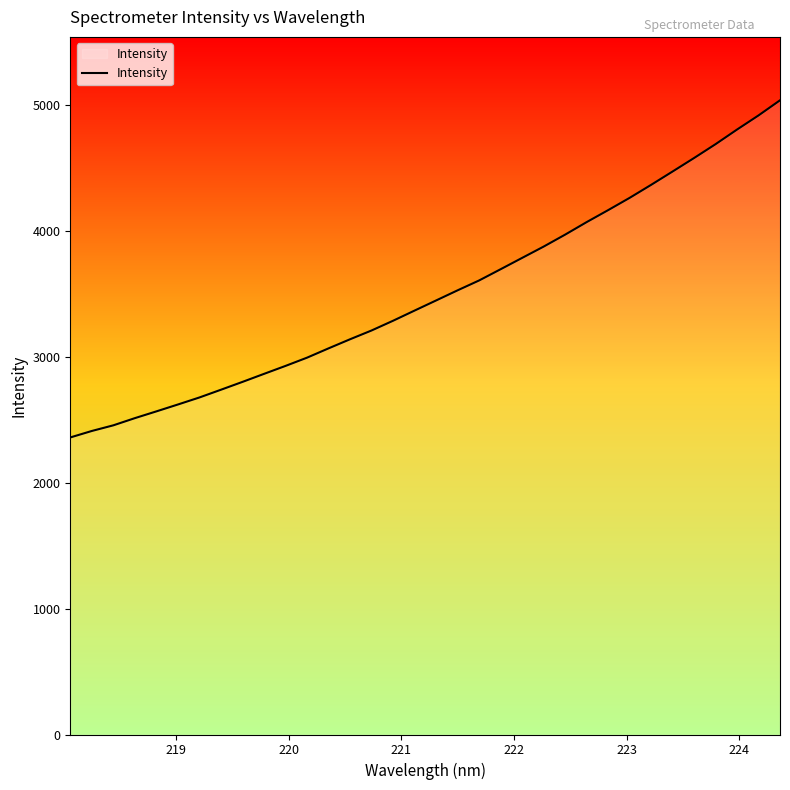

Reading left to right, transcribe all the data shown in this chart.

2360.6	2412.1	2457.0	2514.1	2567.8	2622.6	2678.4	2739.9	2802.2	2865.9	2929.2	2994.8	3068.7	3141.0	3210.9	3288.2	3369.1	3449.4	3530.0	3608.3	3697.6	3787.6	3877.4	3972.4	4071.9	4167.0	4264.6	4367.9	4474.1	4581.3	4691.4	4807.5	4919.8	5039.9